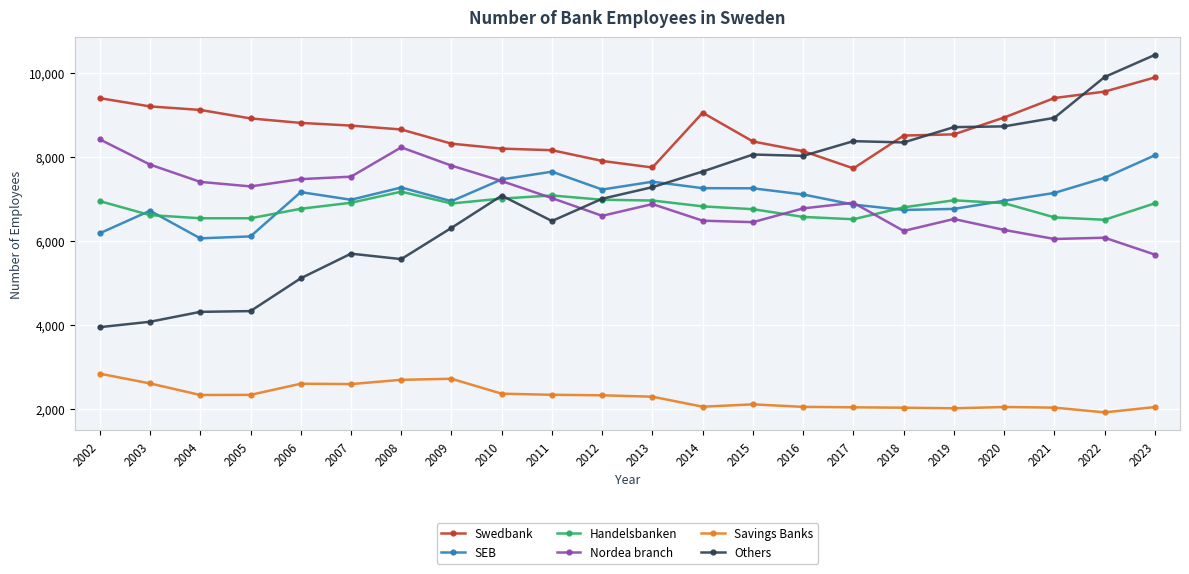

The Nordea branch series shows 14512 at 2008. True or false?

False